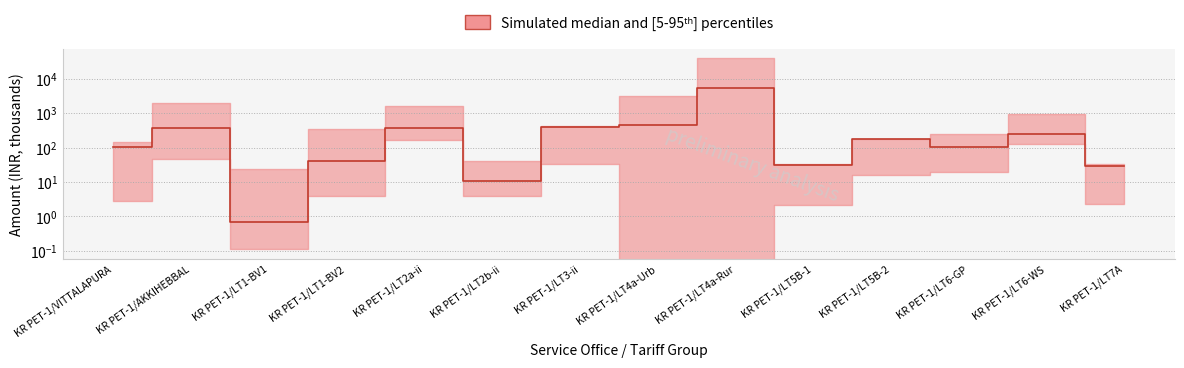

What is the difference between the values at KR PET-1/LT2a-ii and KR PET-1/VITTALAPURA?

268.0